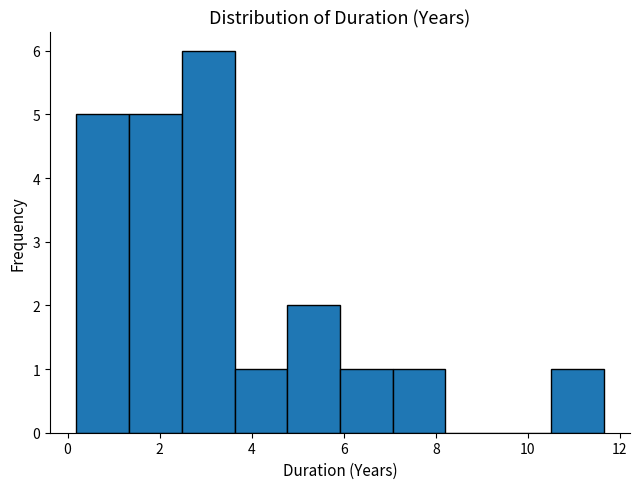

Reading left to right, transcribe this chart: for each bar, give the range it covers on the x-axis and its height. Neither the bar edges nor the heights are printed on the chart, so give them approximately, as read against the axes.

0.2 to 1.4: 5
1.4 to 2.4: 5
2.4 to 3.6: 6
3.6 to 4.8: 1
4.8 to 6.0: 2
6.0 to 7.0: 1
7.0 to 8.2: 1
8.2 to 9.4: 0
9.4 to 10.6: 0
10.6 to 11.6: 1